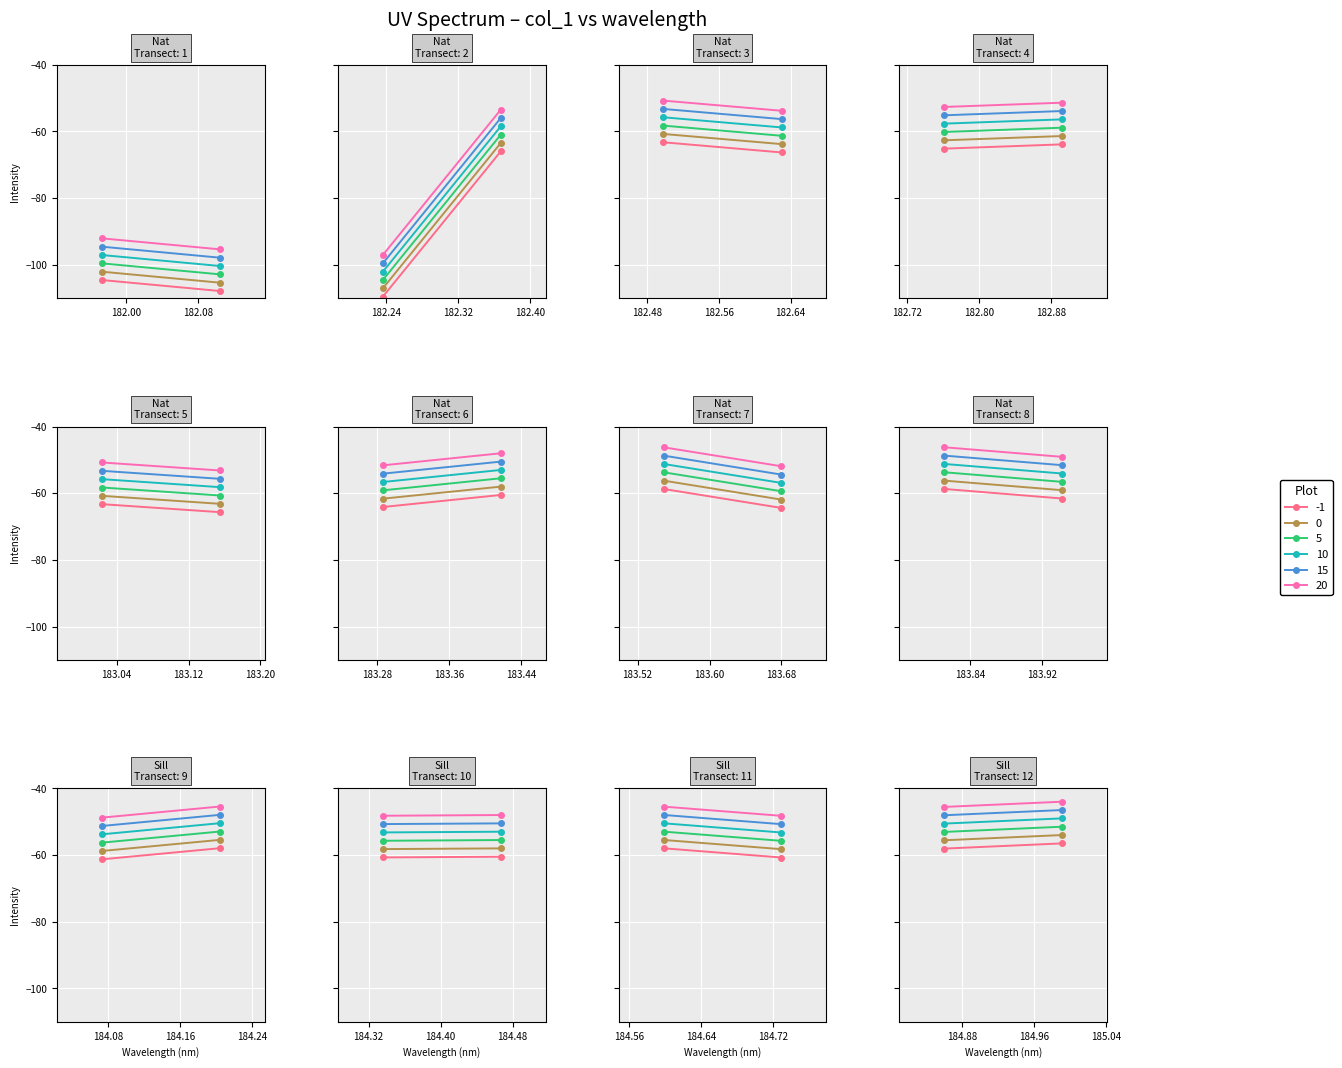

Between 8 and 1, which is larger?

8